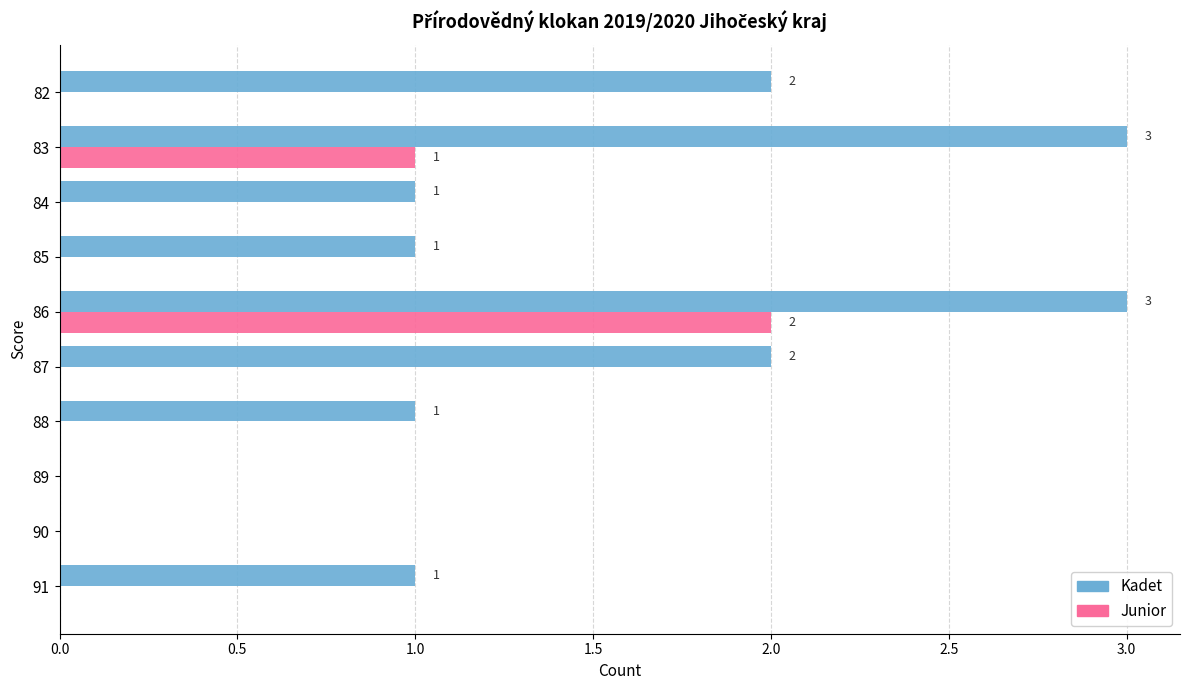

What is the sum of all Kadet values?

14